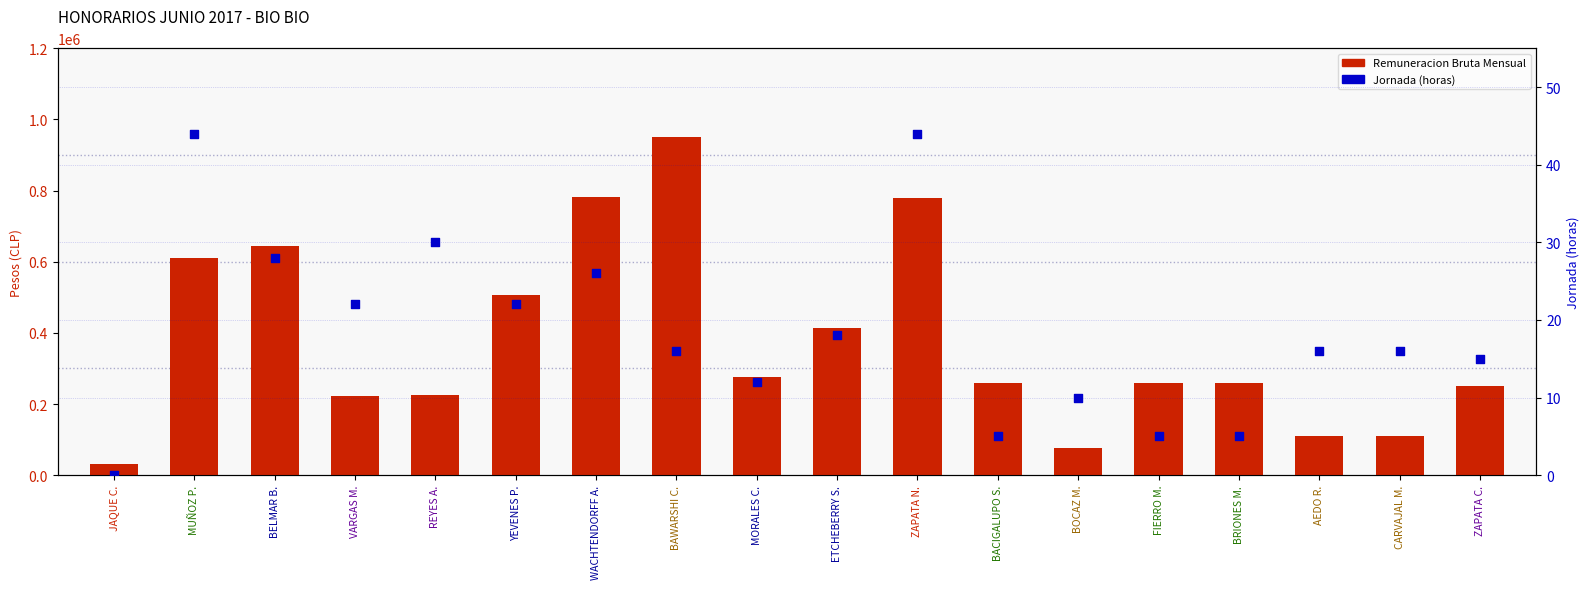

Is the value of Remuneracion Bruta Mensual at AEDO R. greater than the value of Jornada at JAQUE C.?

Yes